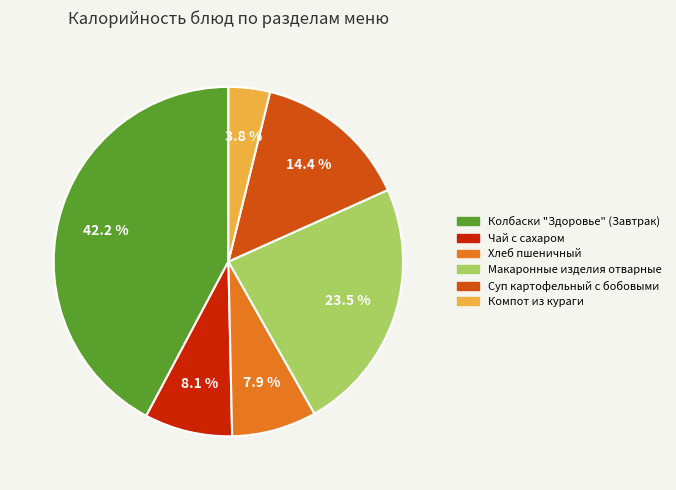

Is the sum of Чай с сахаром and Компот из кураги greater than half?

No